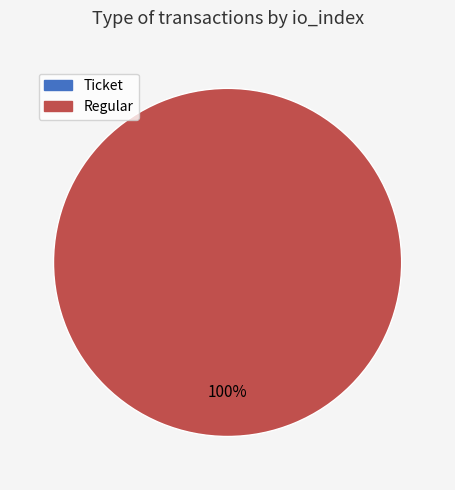

The Ticket slice represents 0% of the pie. True or false?

True